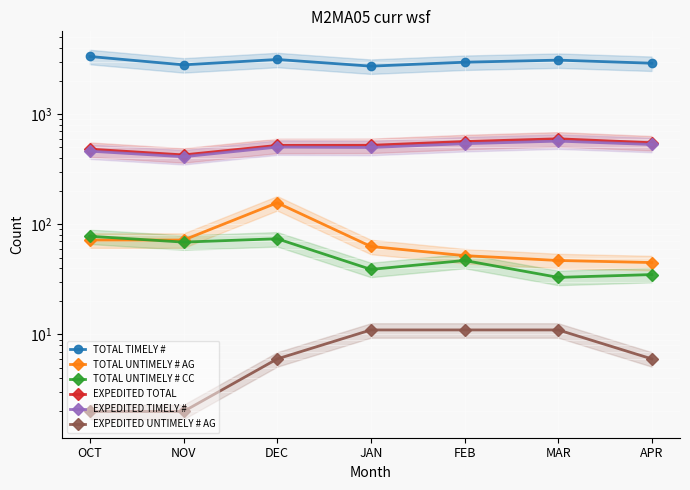

What is the approximate value of TOTAL UNTIMELY # CC at MAR?

33